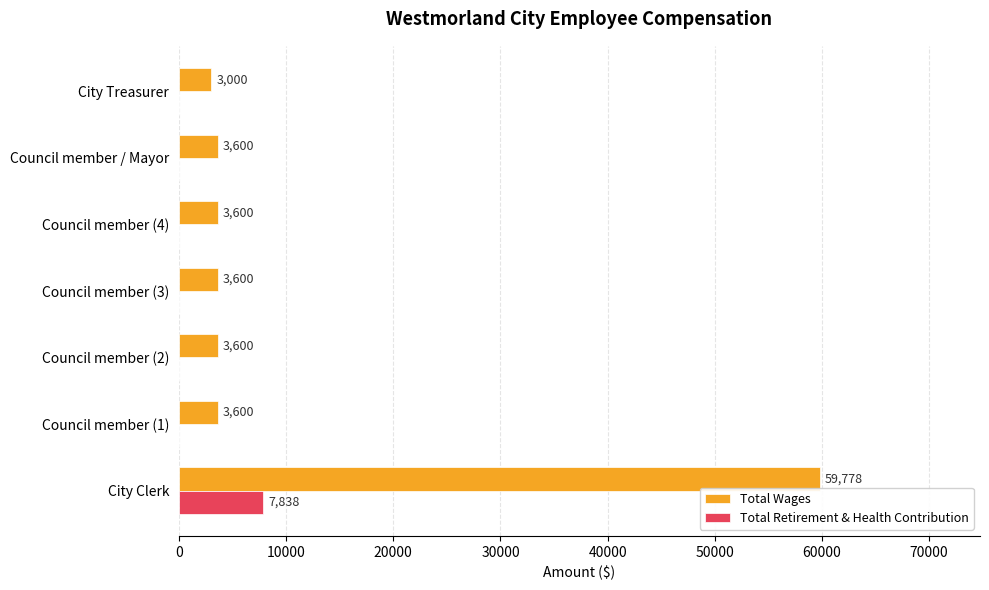

Is it true that Total Retirement & Health Contribution equals 0 at Council member (2)?

True